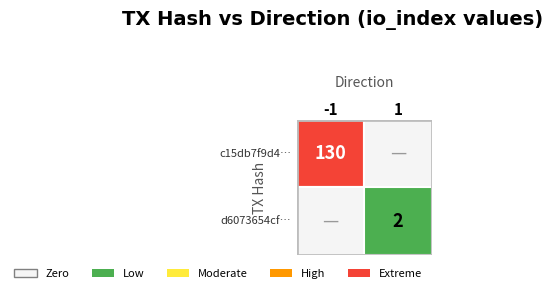

How many data points does each series have?

2